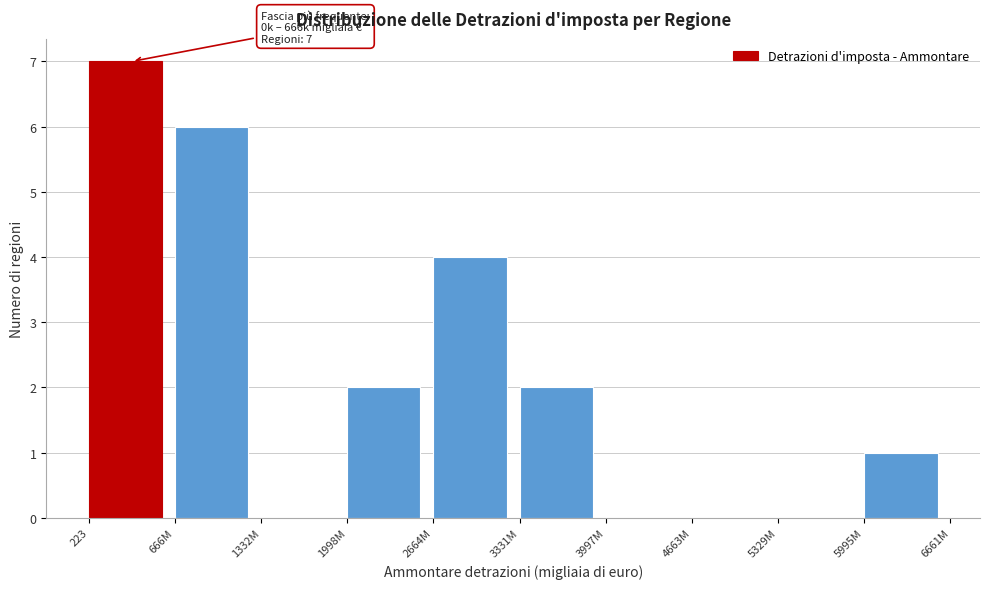

Reading right to left, extract all data points from this chart.

5995M=1	5329M=0	4663M=0	3997M=0	3331M=2	2664M=4	1998M=2	1332M=0	666M=6	223=7